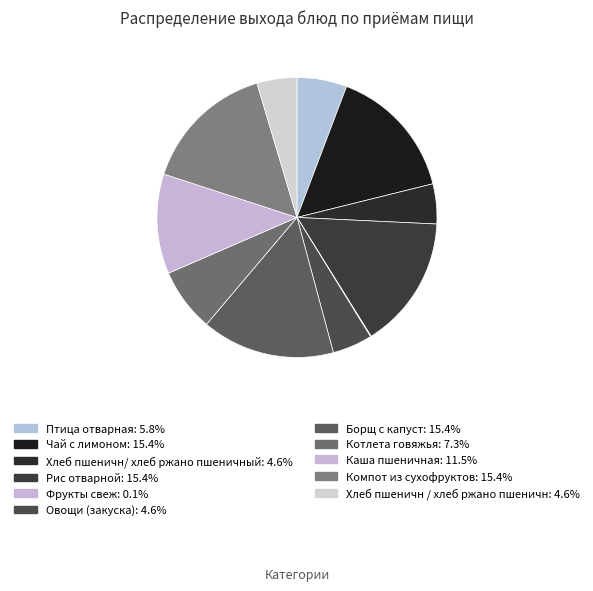

Rank the categories by value from highest to lowest.

Чай с лимоном, Рис отварной, Борщ с капуст, Компот из сухофруктов, Каша пшеничная, Котлета говяжья, Птица отварная, Хлеб пшеничн/ хлеб ржано пшеничный, Овощи (закуска), Хлеб пшеничн / хлеб ржано пшеничн, Фрукты свеж